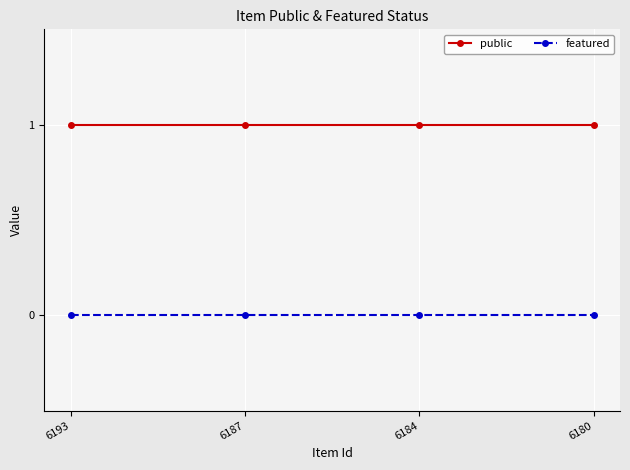

What is the total value across all series at 6184?

1